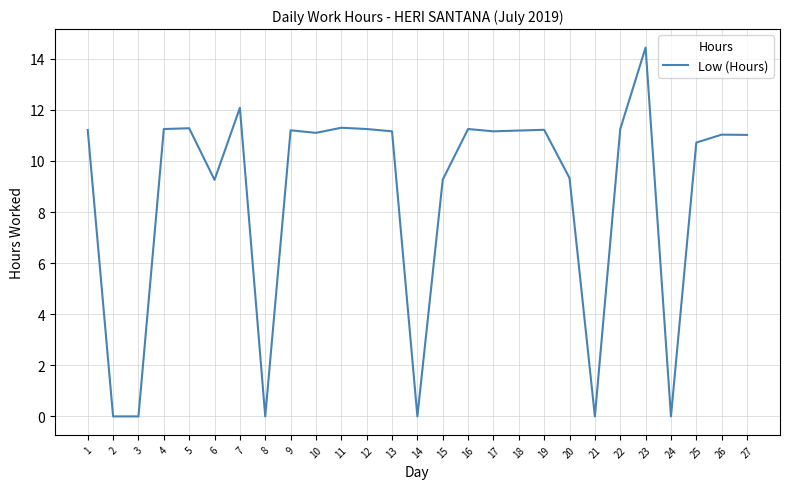

True or false: there are more than 1 points higher than both neighbors.

True